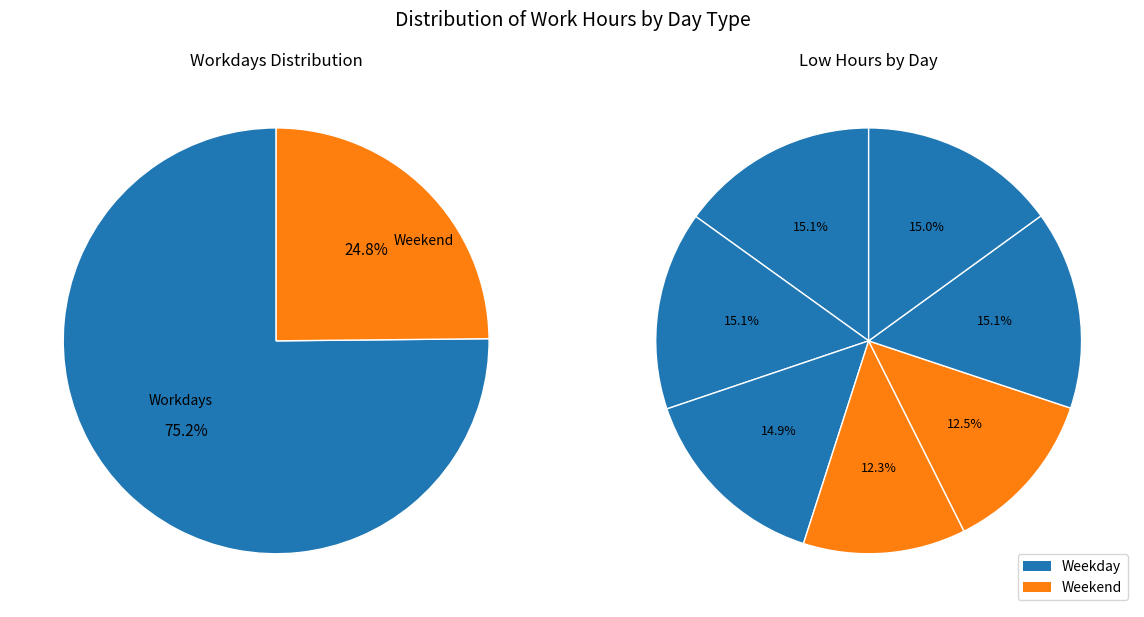

Is it true that Fri is 15% of the pie?

True